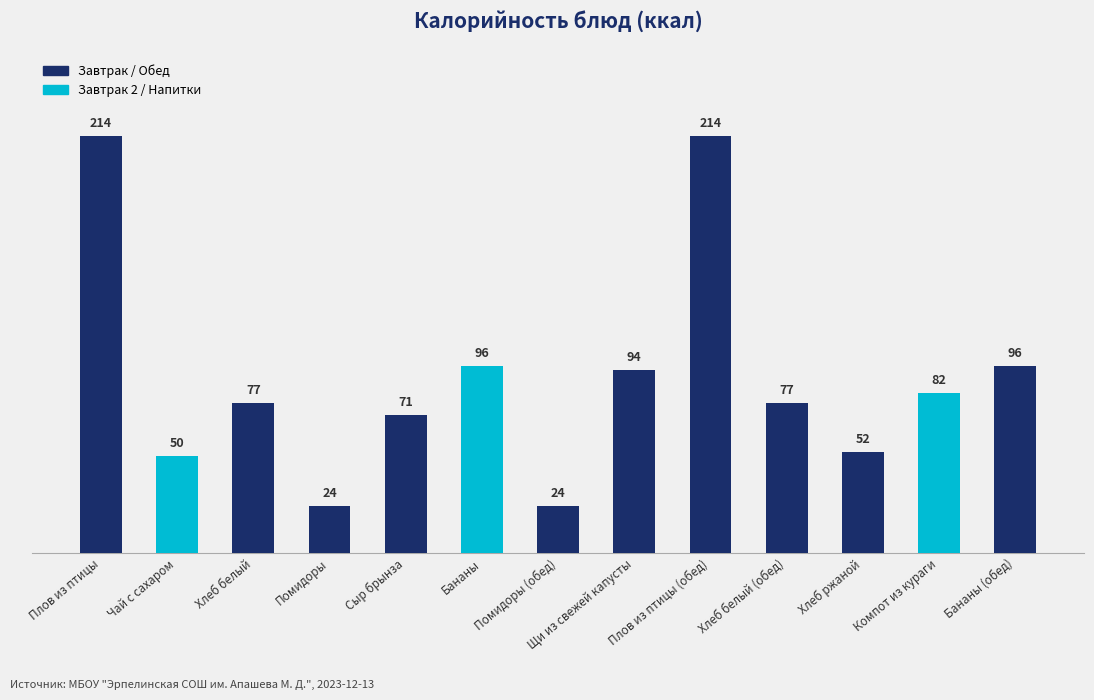

Is it true that the value at Плов из птицы (обед) is 363?

False